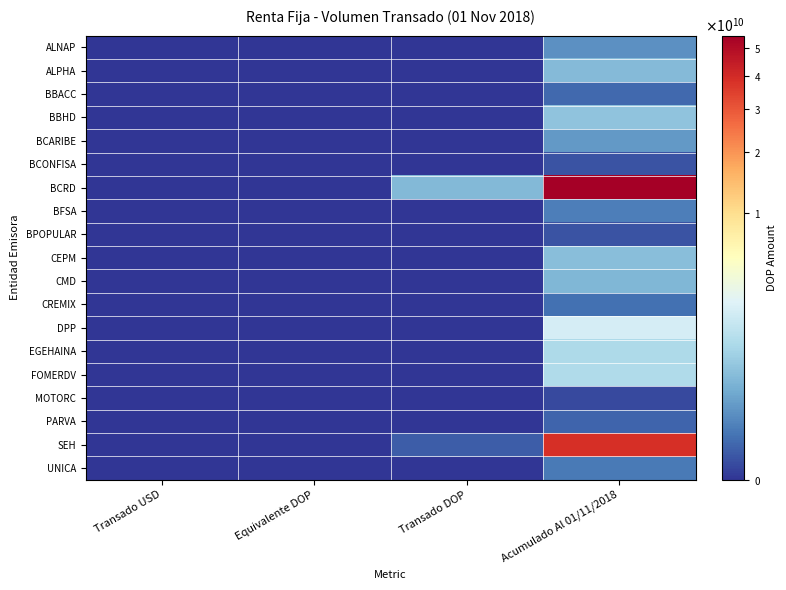

Reading left to right, list all the values displayed in this chart.

ALNAP: Transado USD=0.0	Equivalente DOP=0.0	Transado DOP=0.0	Acumulado Al 01/11/2018=99967550.4
ALPHA: Transado USD=0.0	Equivalente DOP=0.0	Transado DOP=0.0	Acumulado Al 01/11/2018=424740170.5
BBACC: Transado USD=0.0	Equivalente DOP=0.0	Transado DOP=0.0	Acumulado Al 01/11/2018=15119332.2
BBHD: Transado USD=0.0	Equivalente DOP=0.0	Transado DOP=0.0	Acumulado Al 01/11/2018=550017988.0
BCARIBE: Transado USD=0.0	Equivalente DOP=0.0	Transado DOP=0.0	Acumulado Al 01/11/2018=133967276.6
BCONFISA: Transado USD=0.0	Equivalente DOP=0.0	Transado DOP=0.0	Acumulado Al 01/11/2018=2088006.9
BCRD: Transado USD=0.0	Equivalente DOP=0.0	Transado DOP=410955105.7	Acumulado Al 01/11/2018=54929107318.6
BFSA: Transado USD=0.0	Equivalente DOP=0.0	Transado DOP=0.0	Acumulado Al 01/11/2018=43970265.2
BPOPULAR: Transado USD=0.0	Equivalente DOP=0.0	Transado DOP=0.0	Acumulado Al 01/11/2018=2155458.3
CEPM: Transado USD=0.0	Equivalente DOP=0.0	Transado DOP=0.0	Acumulado Al 01/11/2018=461485347.2
CMD: Transado USD=0.0	Equivalente DOP=0.0	Transado DOP=0.0	Acumulado Al 01/11/2018=389167563.9
CREMIX: Transado USD=0.0	Equivalente DOP=0.0	Transado DOP=0.0	Acumulado Al 01/11/2018=22517519.5
DPP: Transado USD=0.0	Equivalente DOP=0.0	Transado DOP=0.0	Acumulado Al 01/11/2018=2236472677.8
EGEHAINA: Transado USD=0.0	Equivalente DOP=0.0	Transado DOP=0.0	Acumulado Al 01/11/2018=1090175958.4
FOMERDV: Transado USD=0.0	Equivalente DOP=0.0	Transado DOP=0.0	Acumulado Al 01/11/2018=1113644360.1
MOTORC: Transado USD=0.0	Equivalente DOP=0.0	Transado DOP=0.0	Acumulado Al 01/11/2018=693851.2
PARVA: Transado USD=0.0	Equivalente DOP=0.0	Transado DOP=0.0	Acumulado Al 01/11/2018=10061438.4
SEH: Transado USD=0.0	Equivalente DOP=0.0	Transado DOP=6087056.4	Acumulado Al 01/11/2018=38495195504.5
UNICA: Transado USD=0.0	Equivalente DOP=0.0	Transado DOP=0.0	Acumulado Al 01/11/2018=36861098.8